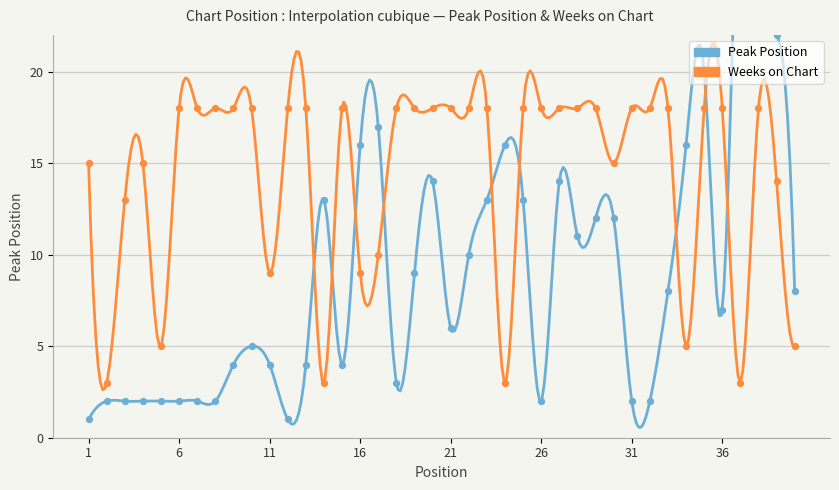

Which series has the largest total across all categories?

Weeks on Chart